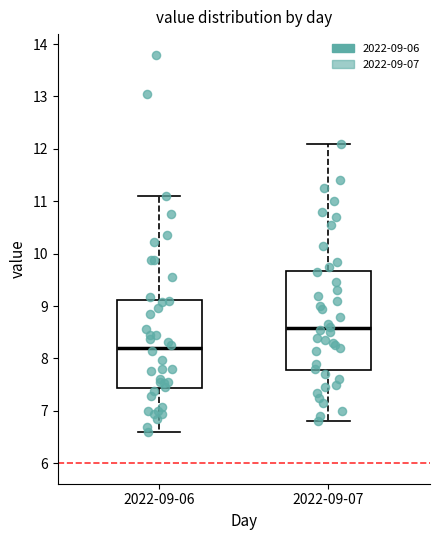

Which box is the tallest, from its lower edge to its upper edge?

2022-09-07